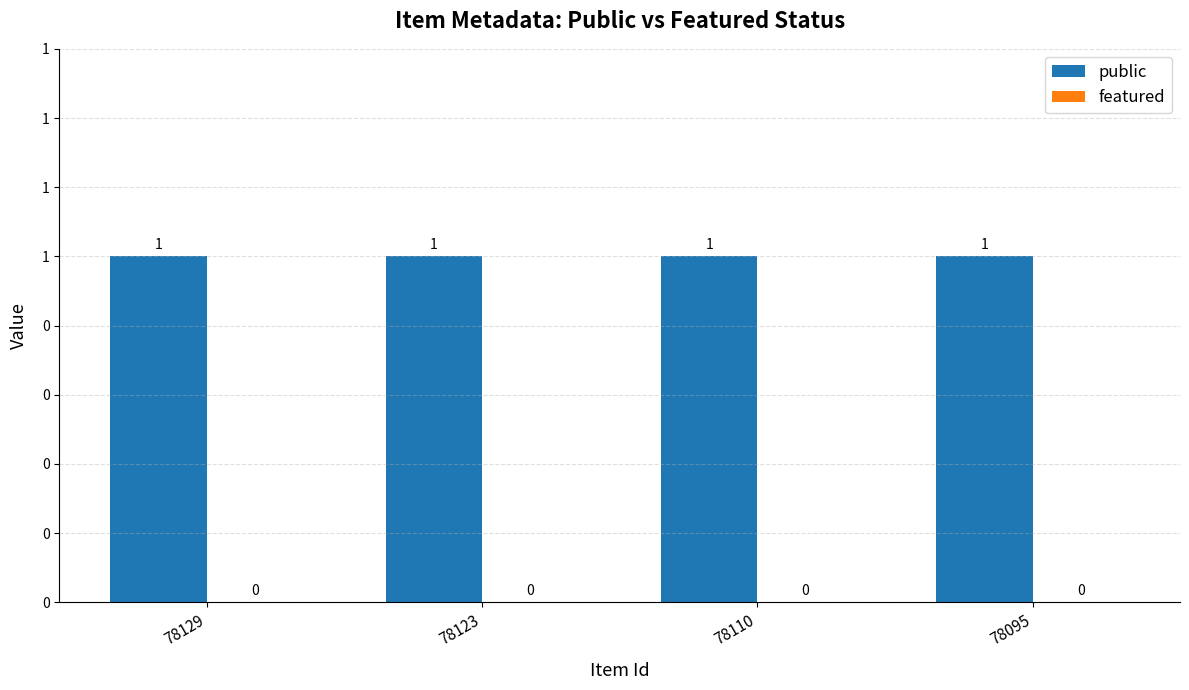

What is the sum of all public values?

4